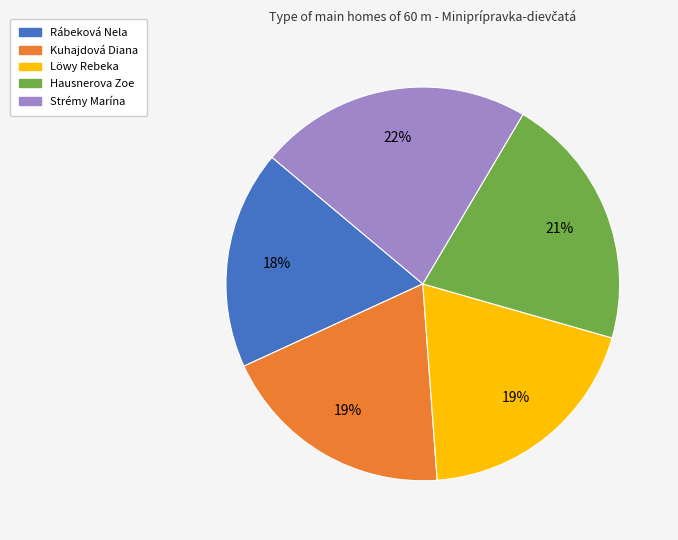

Is there any slice that represents more than half of the pie?

No